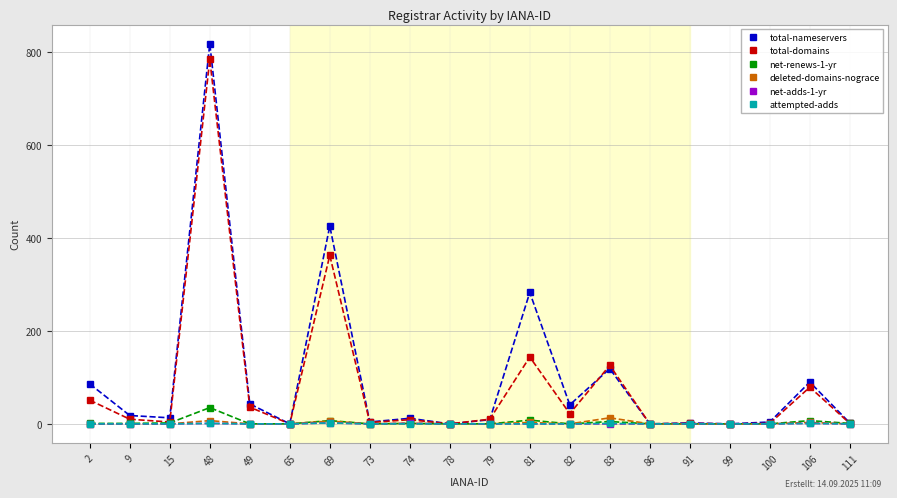

Which series has the widest spread of values?

total-nameservers